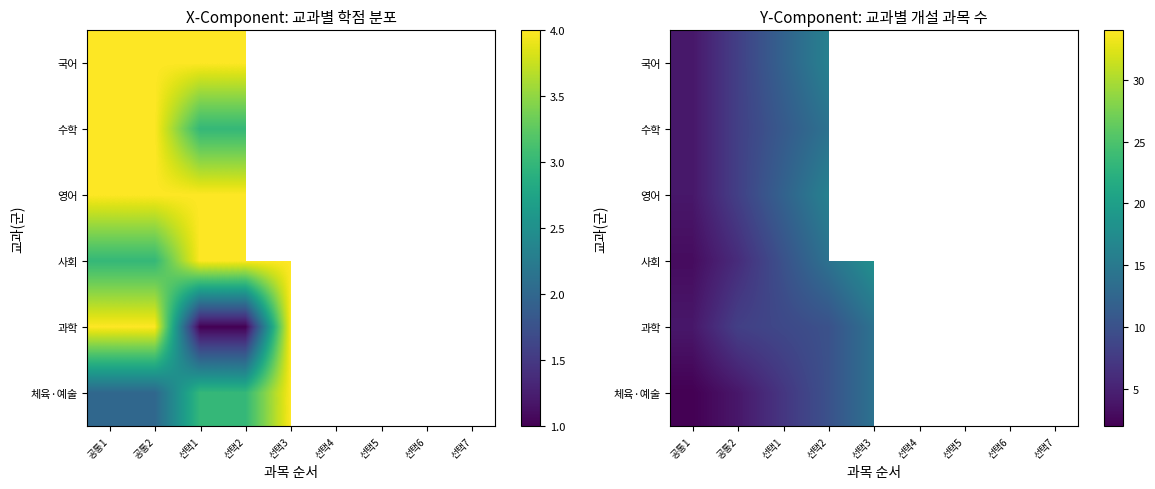

How many series are shown in this chart?

6